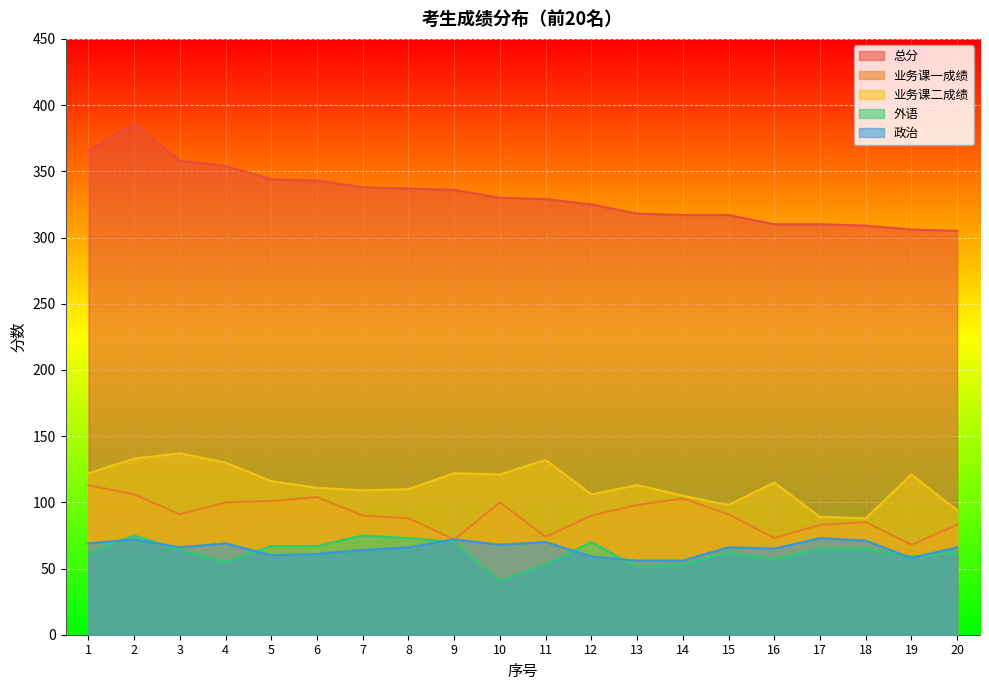

List the labels in order of 业务课二成绩 value, largest first.

3, 2, 11, 4, 1, 9, 10, 19, 5, 16, 13, 6, 8, 7, 12, 14, 15, 20, 17, 18